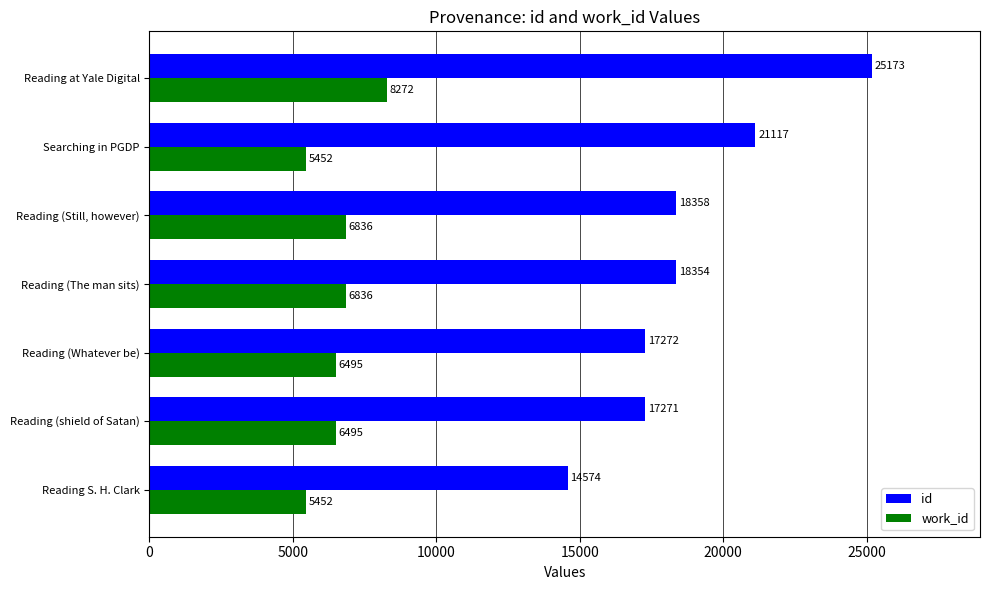

What is the lowest value of the work_id series?

5452